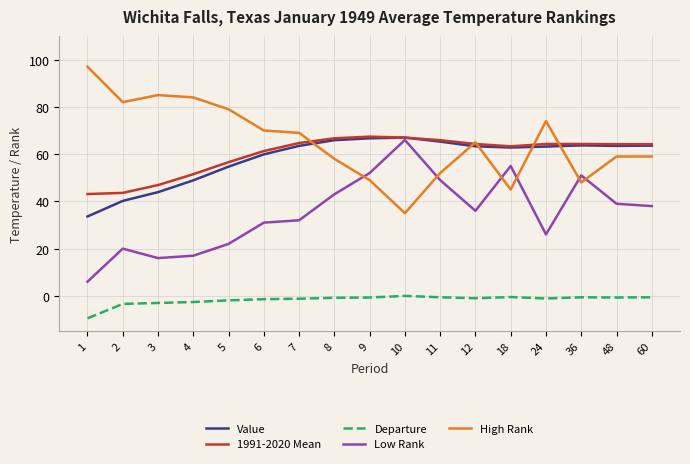

Between which two adjacent categories do High Rank and 1991-2020 Mean first intersect?

7 and 8